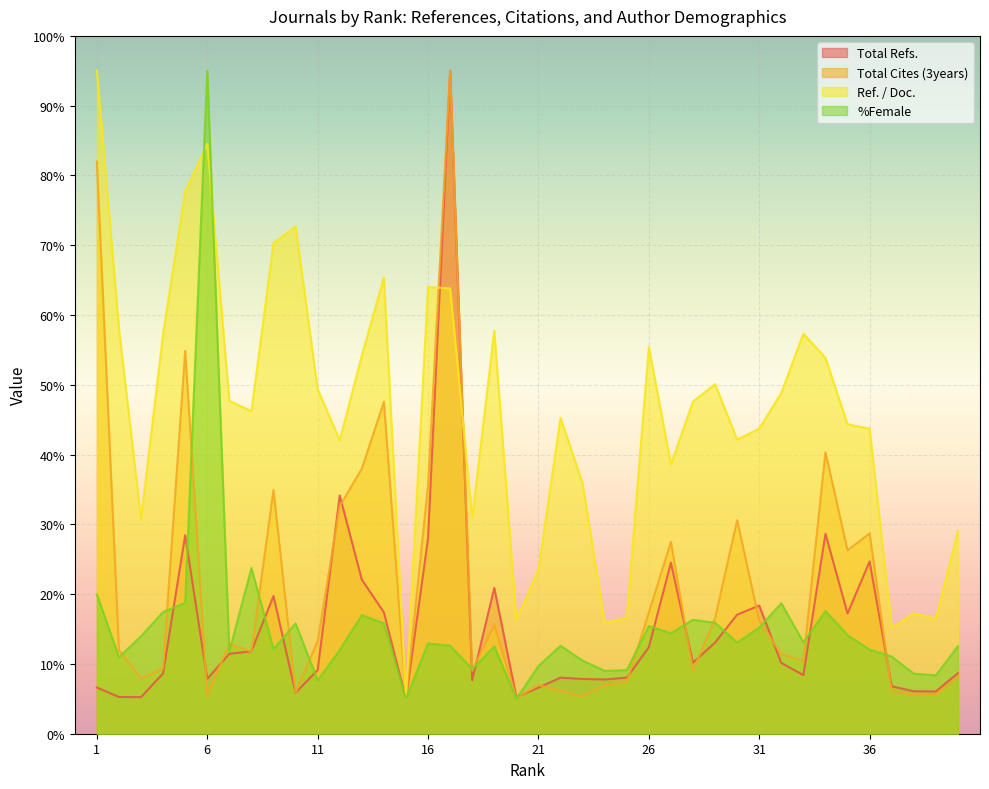

Rank the series at 9 from lowest to highest value.

%Female, Total Refs., Total Cites (3years), Ref. / Doc.